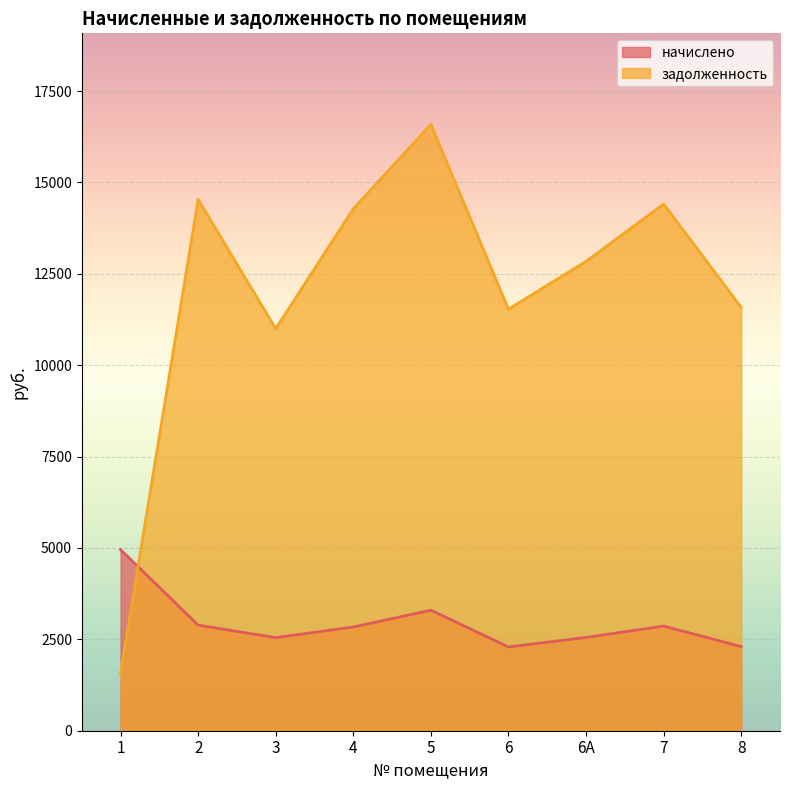

The задолженность series shows 5806.1 at 3. True or false?

False